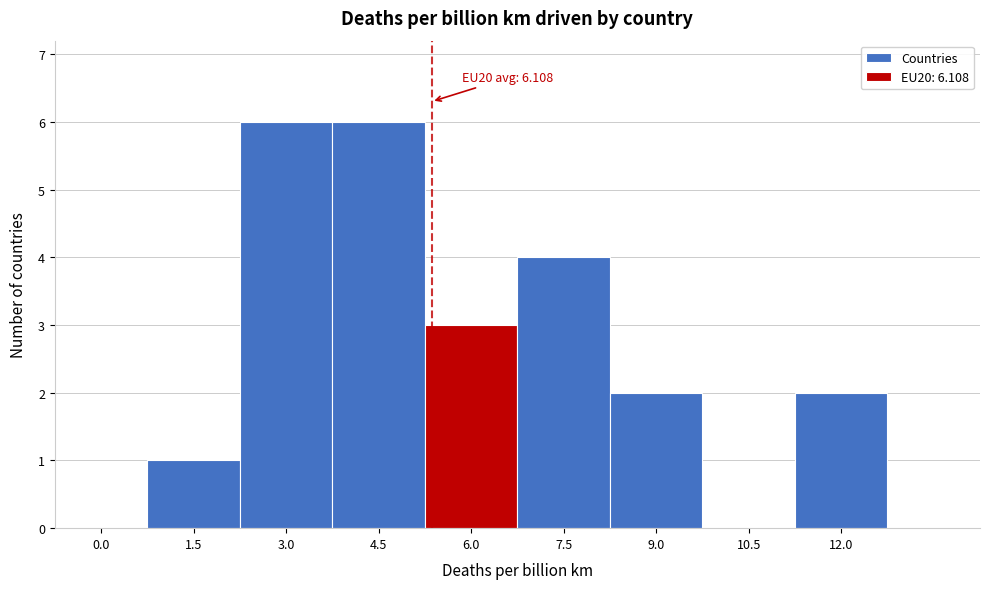

Reading right to left, transcribe all the data shown in this chart.

12.0=2	10.5=0	9.0=2	7.5=4	6.0=3	4.5=6	3.0=6	1.5=1	0.0=0